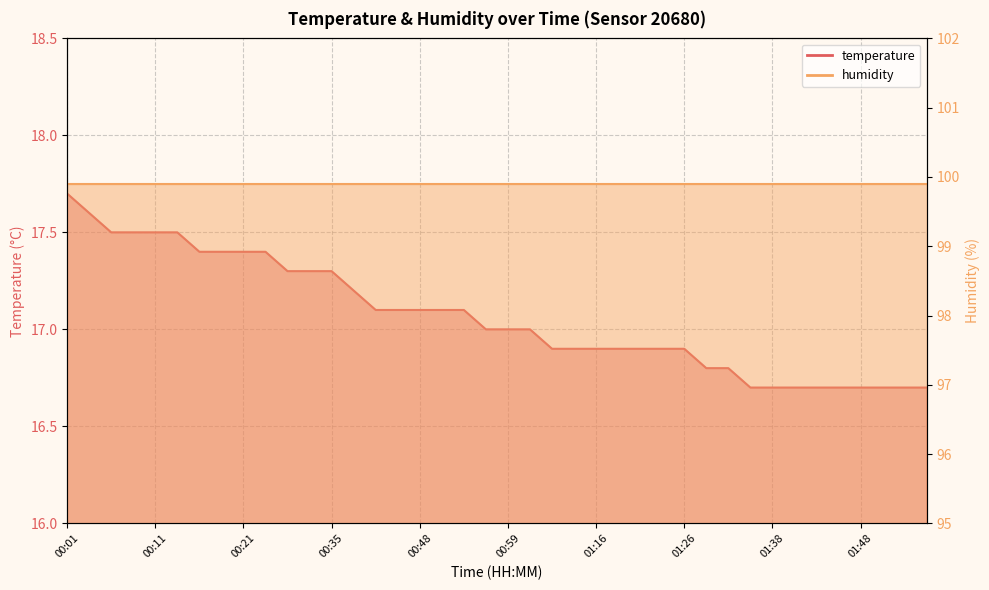

Reading right to left, list all the values displayed in this chart.

16.7	16.7	16.7	16.7	16.7	16.7	16.7	16.7	16.7	16.8	16.8	16.9	16.9	16.9	16.9	16.9	16.9	16.9	17.0	17.0	17.0	17.1	17.1	17.1	17.1	17.1	17.2	17.3	17.3	17.3	17.4	17.4	17.4	17.4	17.5	17.5	17.5	17.5	17.6	17.7